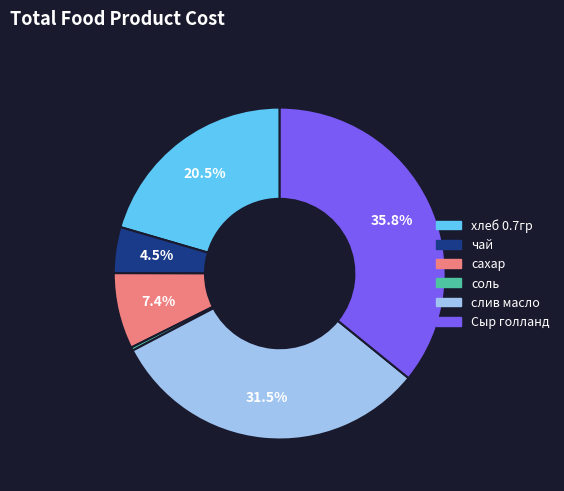

Rank the categories by value from lowest to highest.

соль, чай, сахар, хлеб 0.7гр, слив масло, Сыр голланд